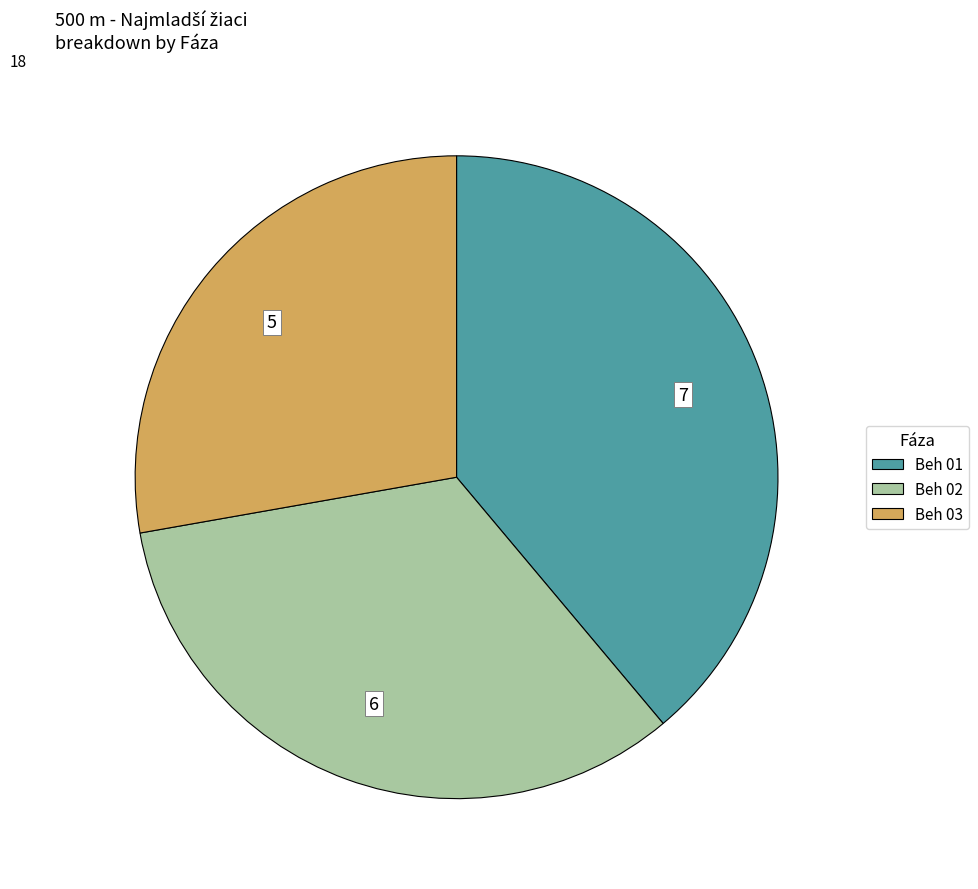

Approximately how many times larger is the value at Beh 02 compared to Beh 03?

1.2